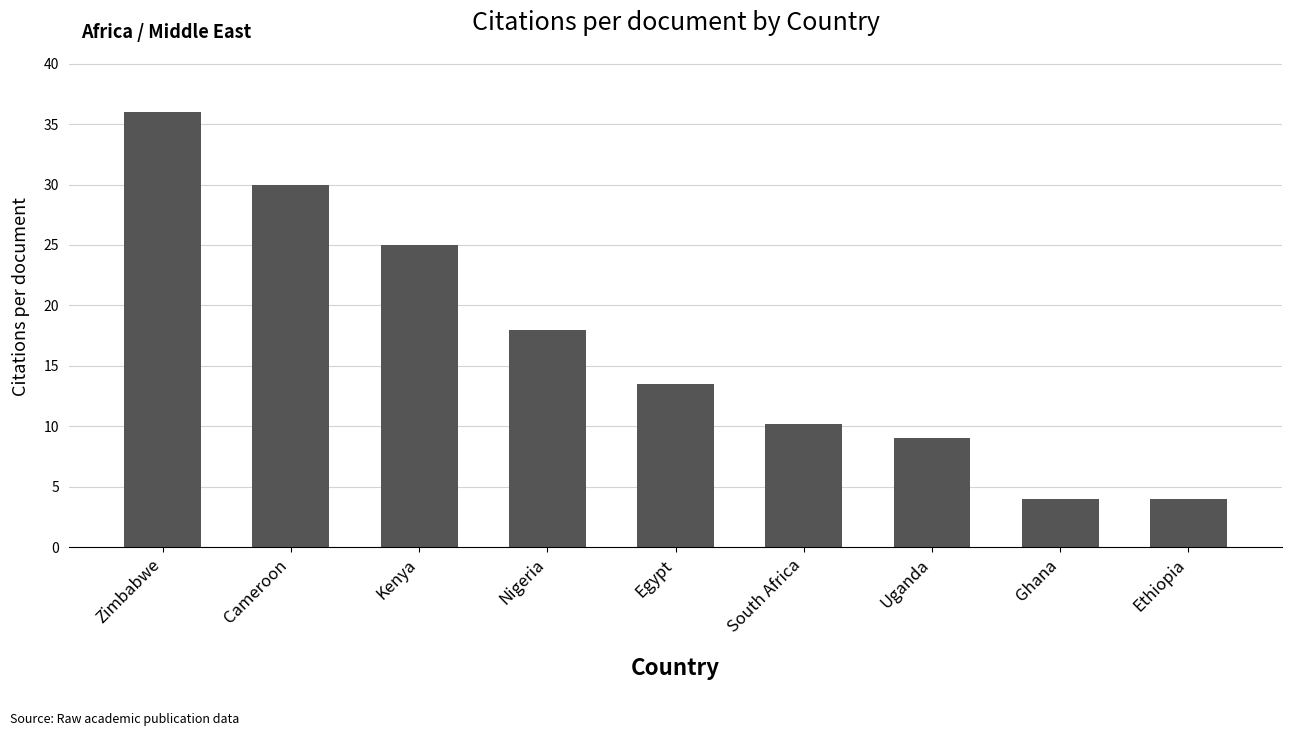

What is the greatest value displayed?

36.0